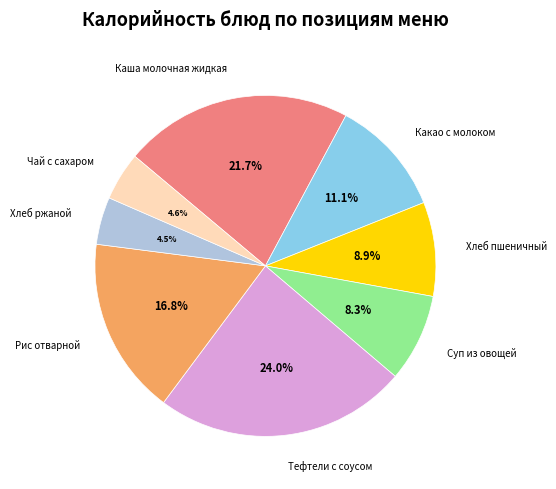

Is there any slice that represents more than half of the pie?

No